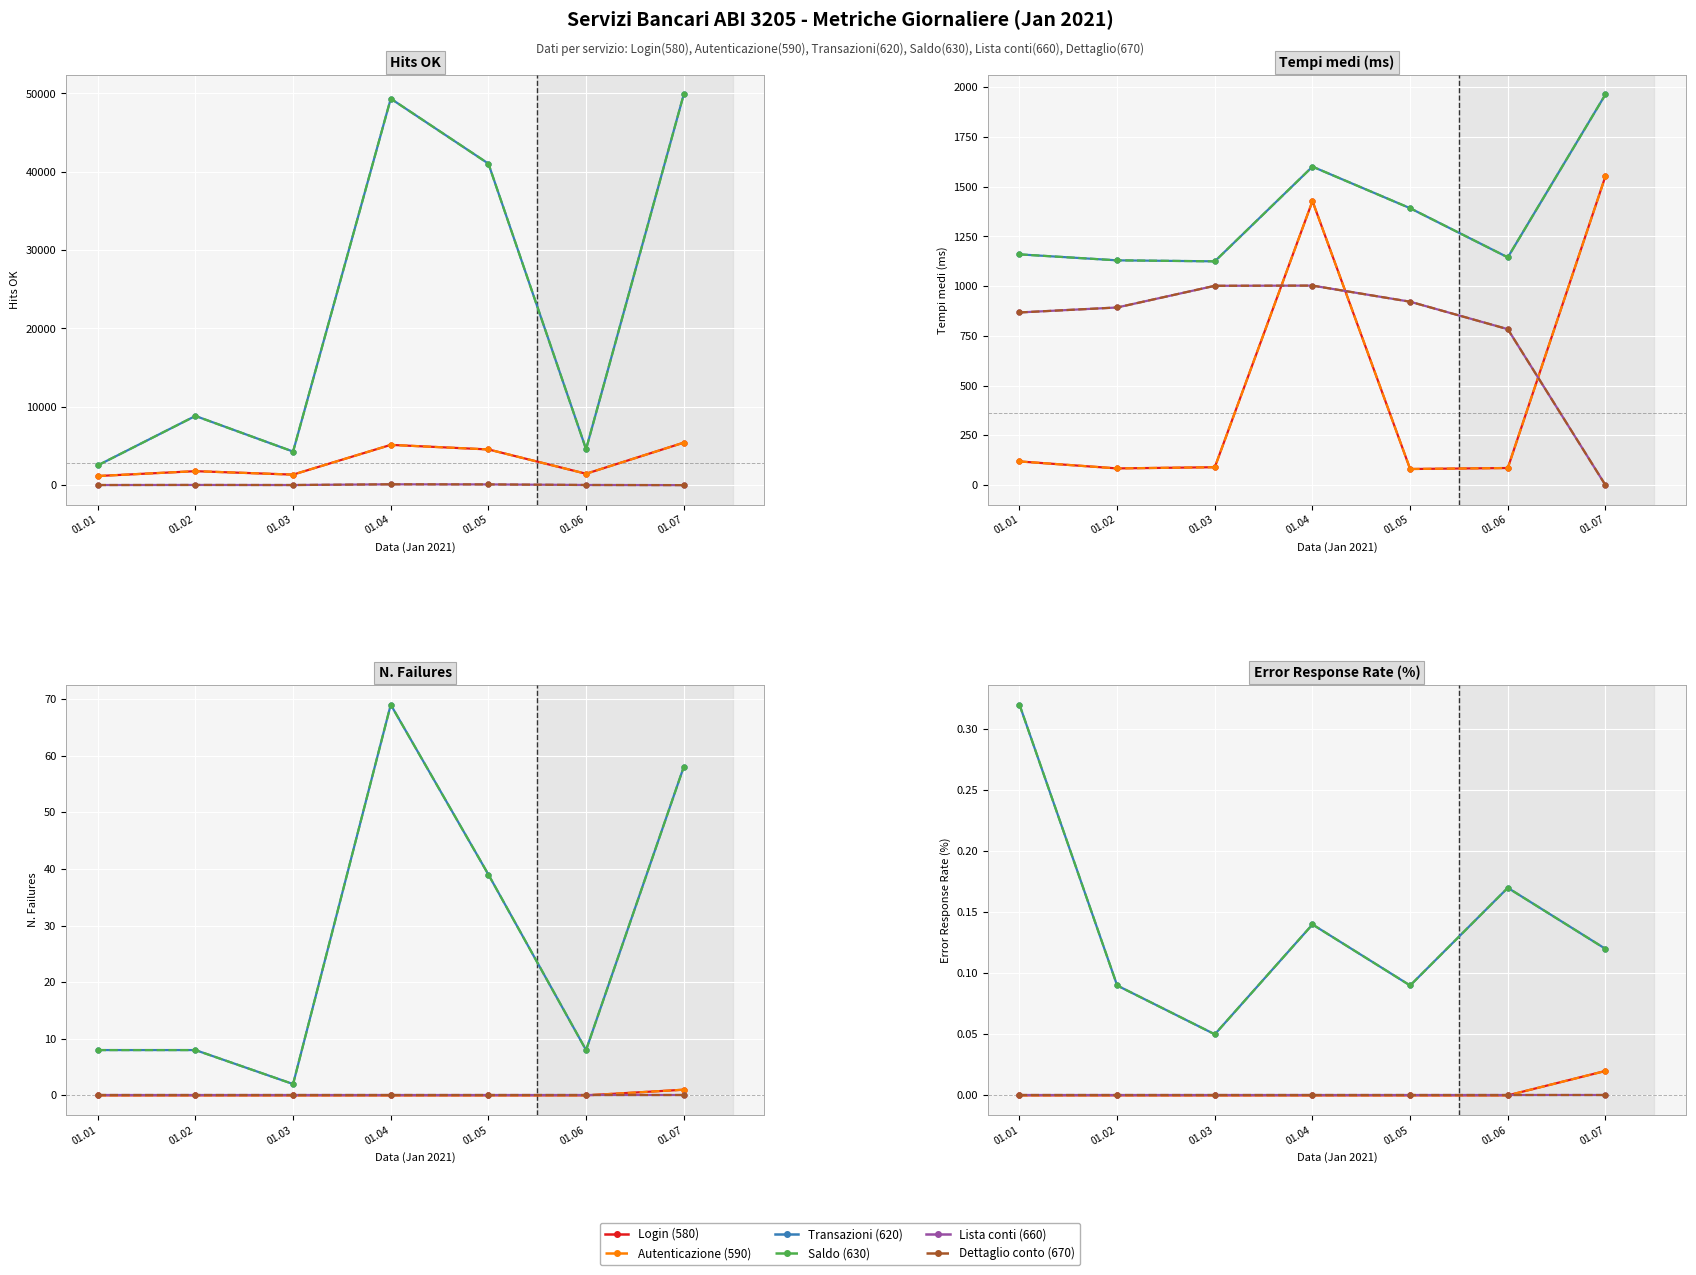

At which category does the chart reach its minimum across all series?

01.01